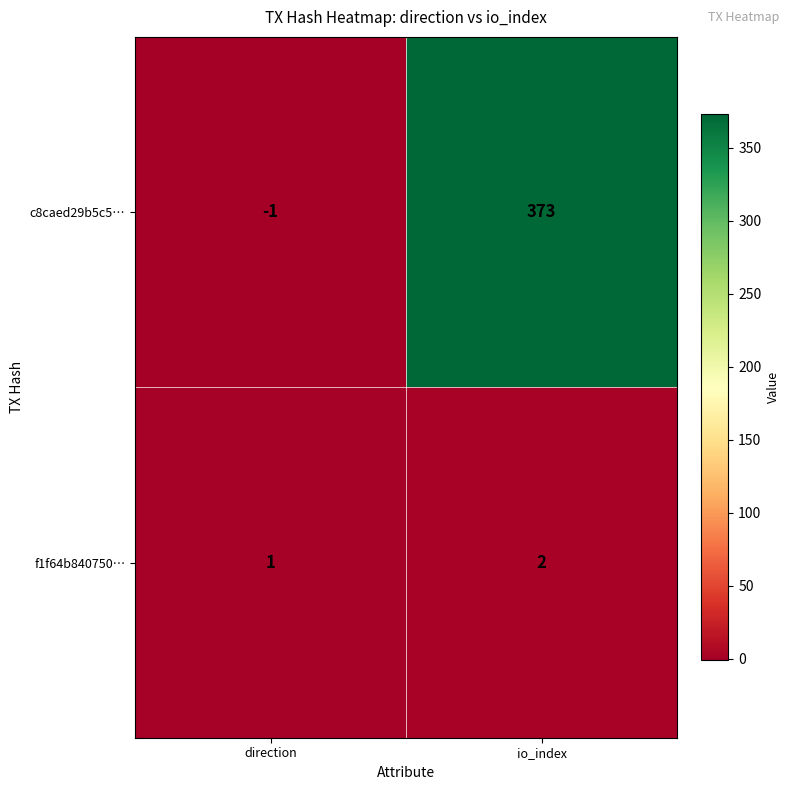

Which series has the largest total across all categories?

c8caed29b5c5…